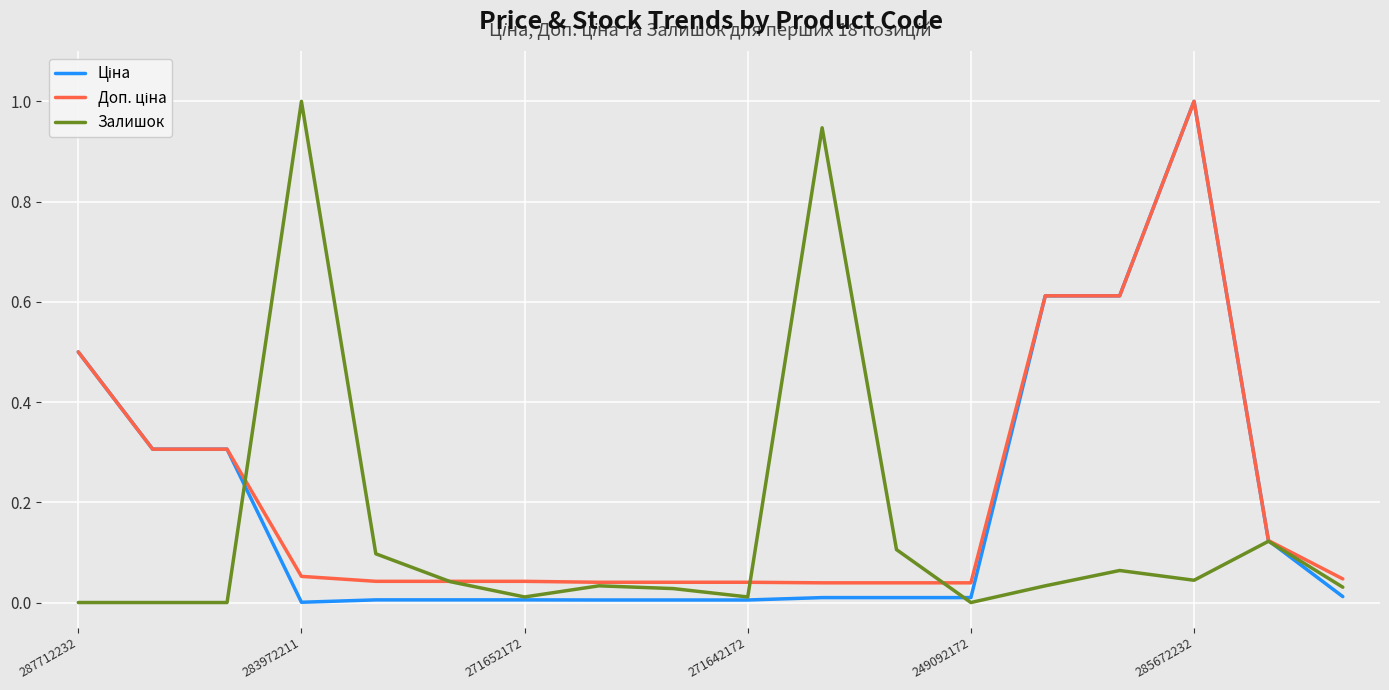

At which category is the sum across all series the highest?

285672232